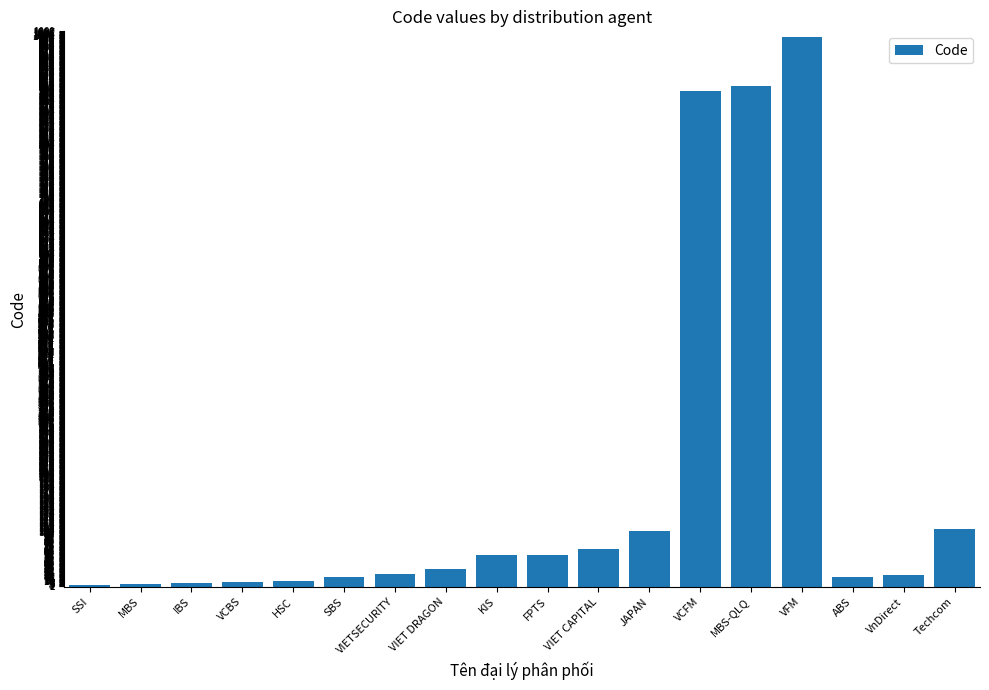

What is the change in value from MBS to ABS?

+13